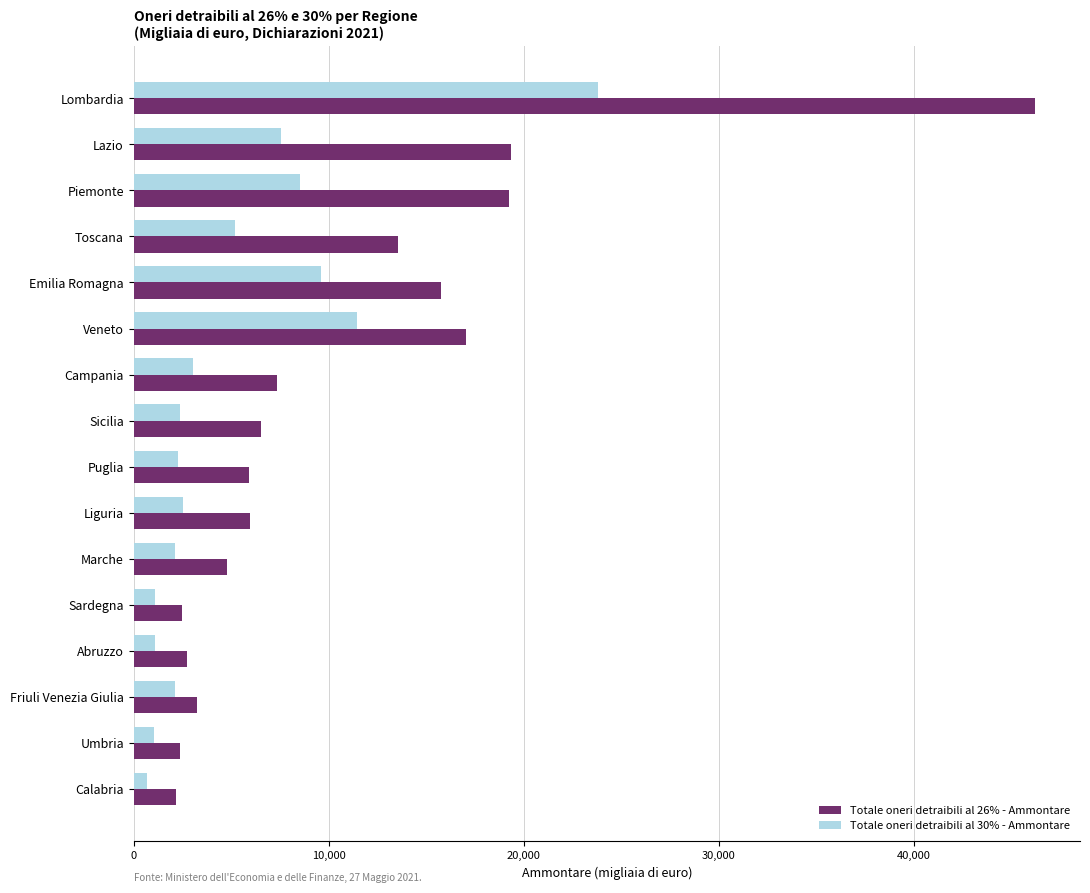

Rank the series by their maximum value, from highest to lowest.

Totale oneri detraibili al 26% - Ammontare, Totale oneri detraibili al 30% - Ammontare